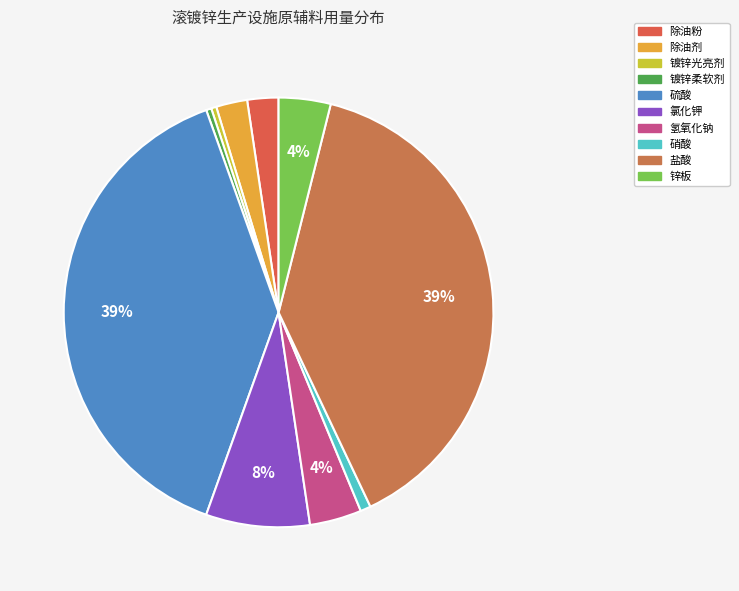

To the nearest percent, what is the difference between the 硝酸 and 硫酸 slice percentages?

38%